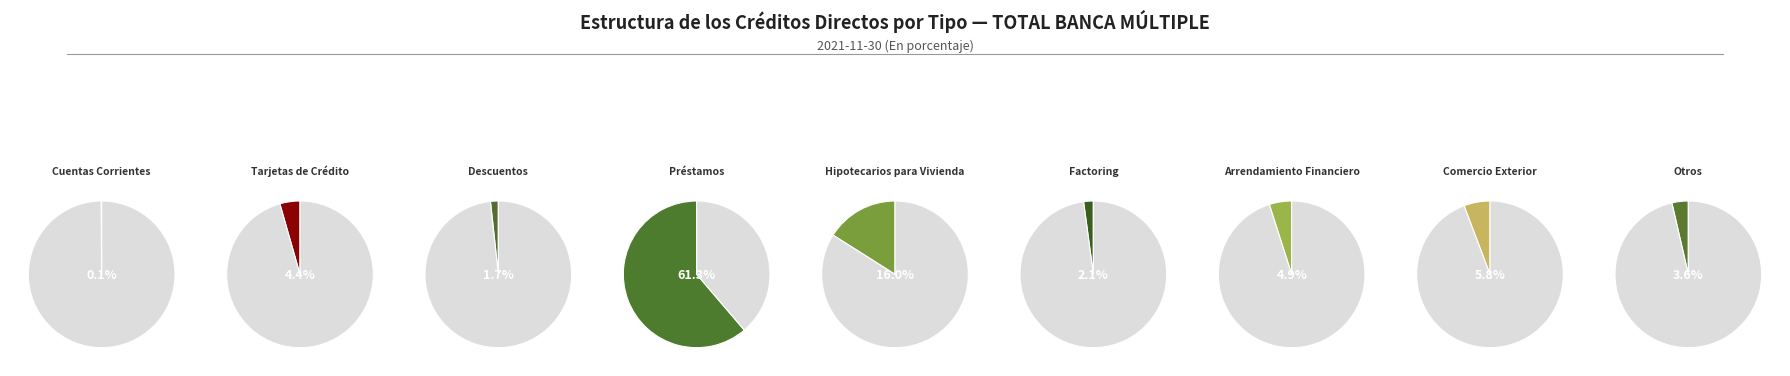

Count the number of slices in the pie.

9